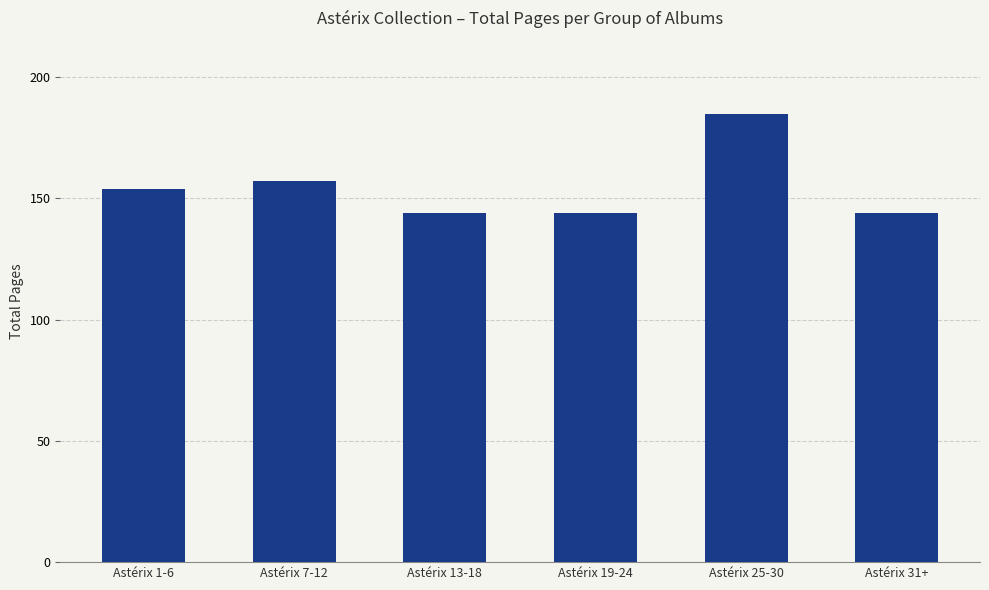

What is the change in value from Astérix 13-18 to Astérix 25-30?

+41